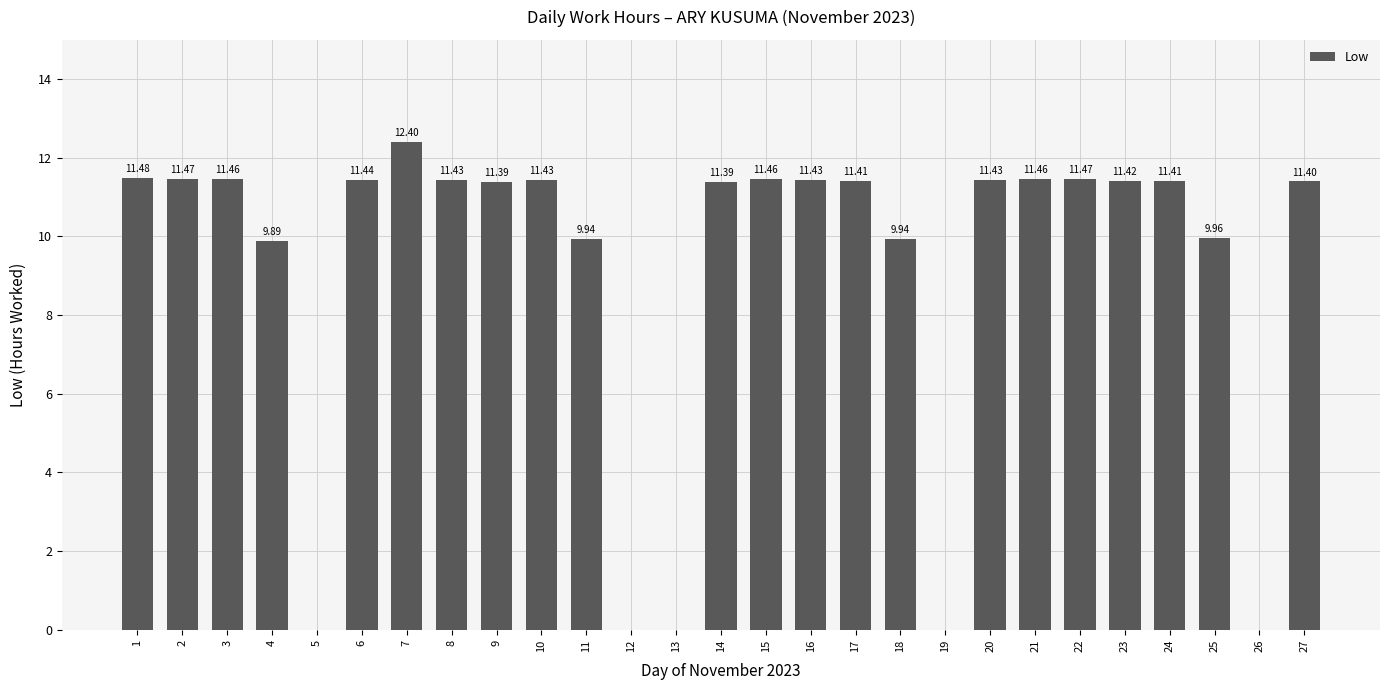

Reading left to right, extract all data points from this chart.

11.5	11.5	11.5	9.9	0.0	11.4	12.4	11.4	11.4	11.4	9.9	0.0	0.0	11.4	11.5	11.4	11.4	9.9	0.0	11.4	11.5	11.5	11.4	11.4	10.0	0.0	11.4